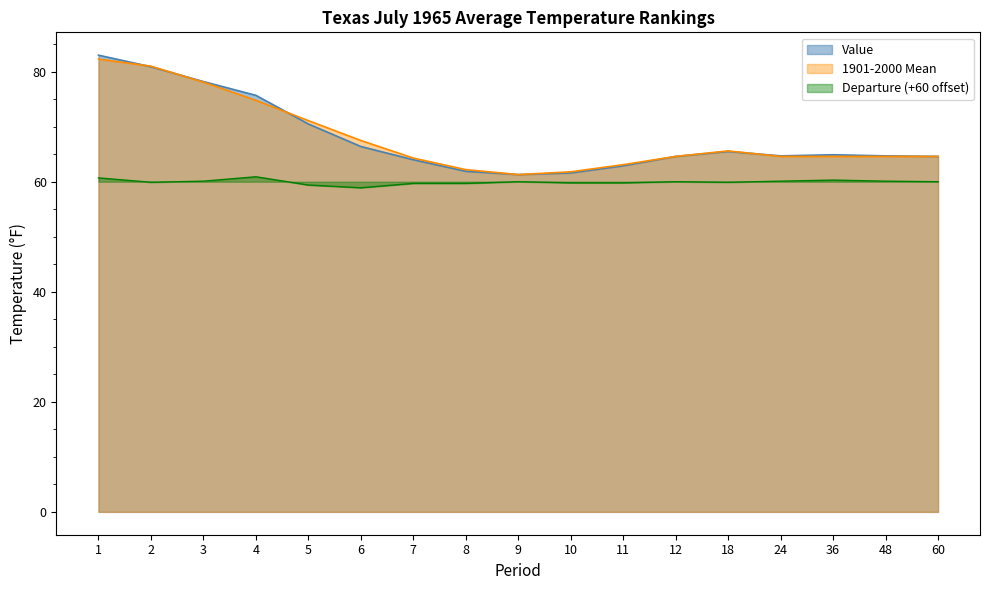

What is the value of the Value point at the 7th from the left?

64.0